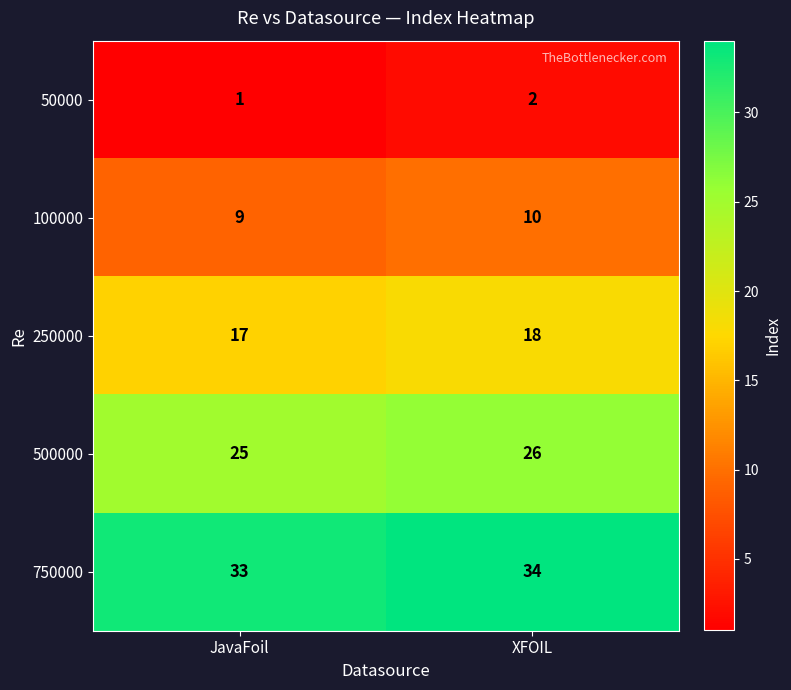

Where is 250000 nearest to the value 17?

JavaFoil